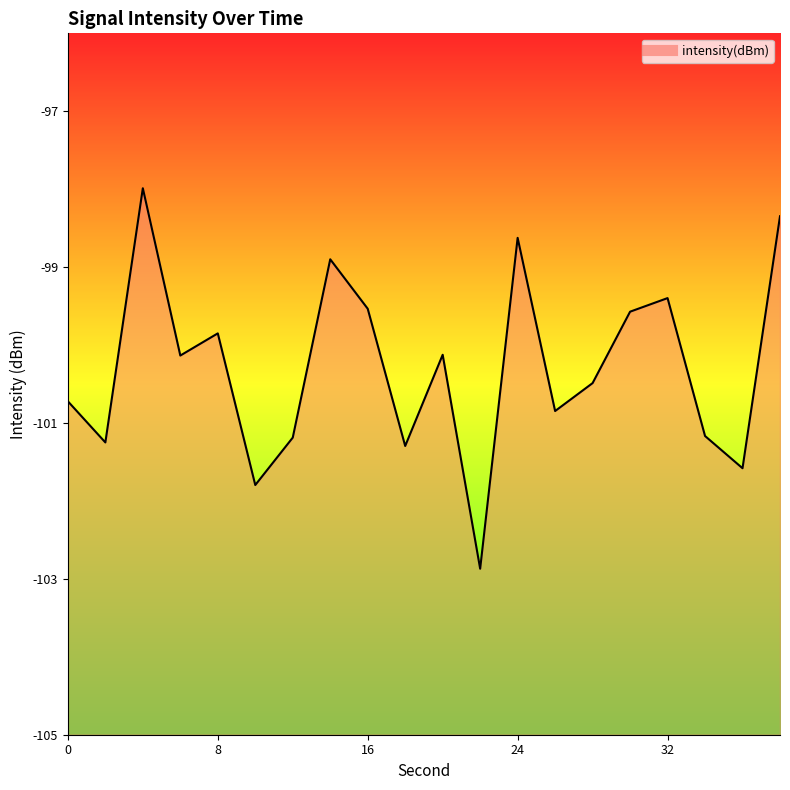

How many interior local valleys (lower than both neighbors) does the data have?

7